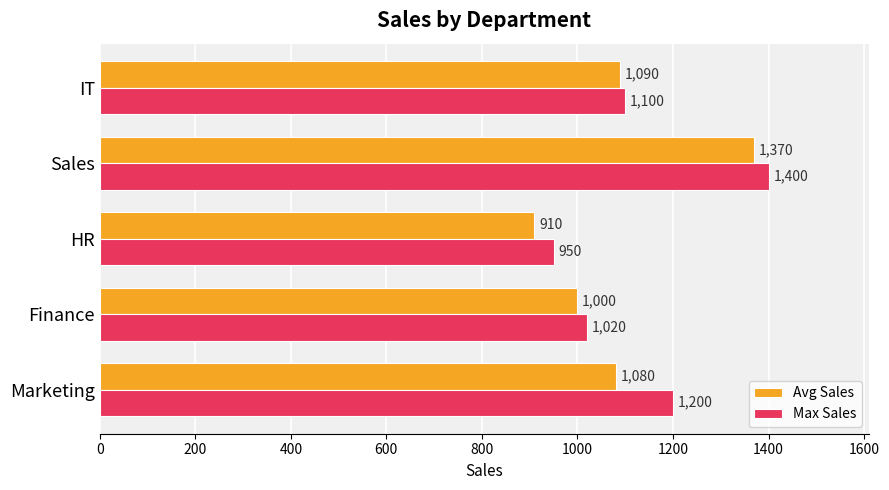

The Max Sales series shows 1955 at Marketing. True or false?

False